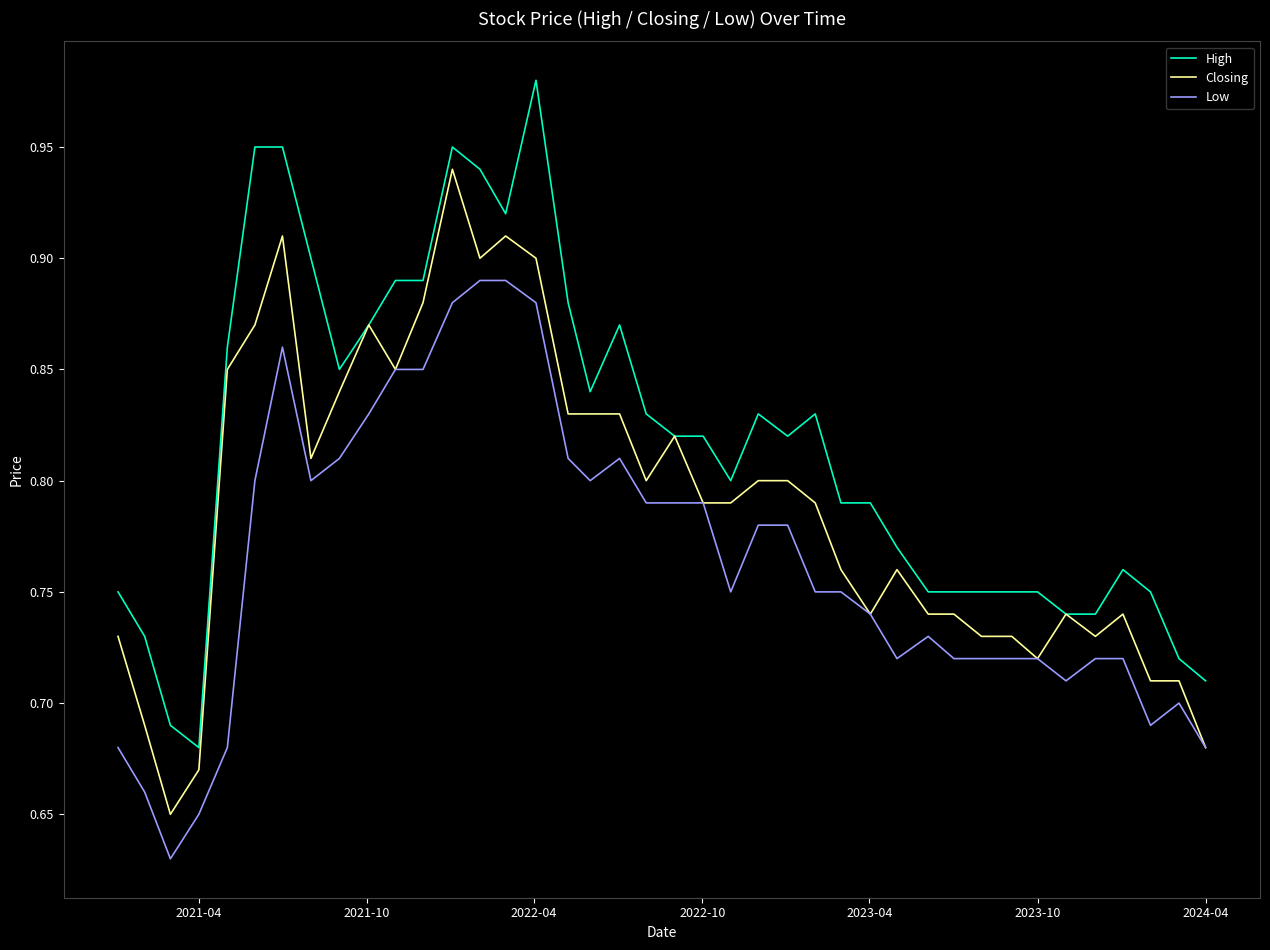

Rank the series by their maximum value, from highest to lowest.

High, Closing, Low